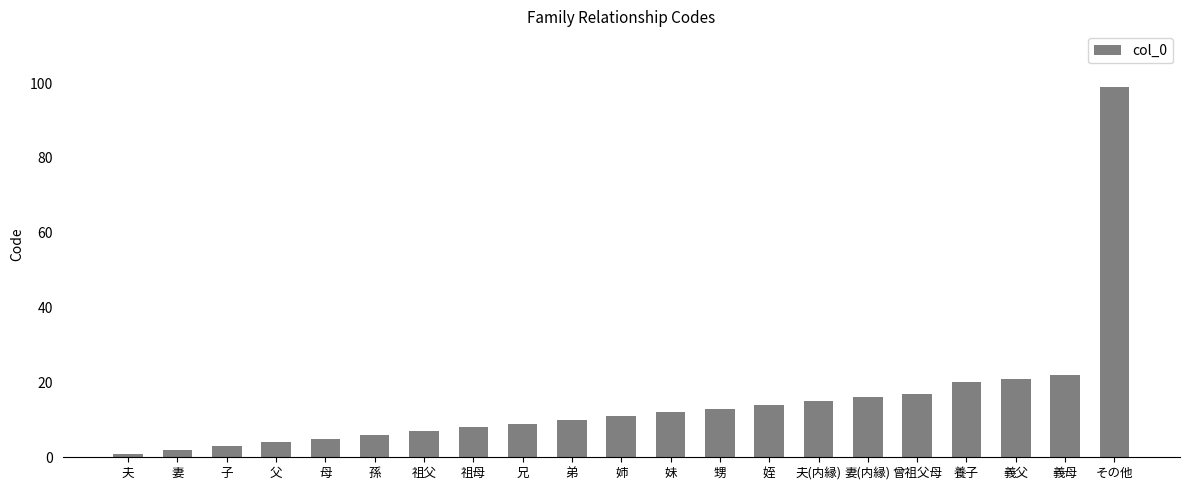

List the labels in order of value, smallest first.

夫, 妻, 子, 父, 母, 孫, 祖父, 祖母, 兄, 弟, 姉, 妹, 甥, 姪, 夫(内縁), 妻(内縁), 曾祖父母, 養子, 義父, 義母, その他